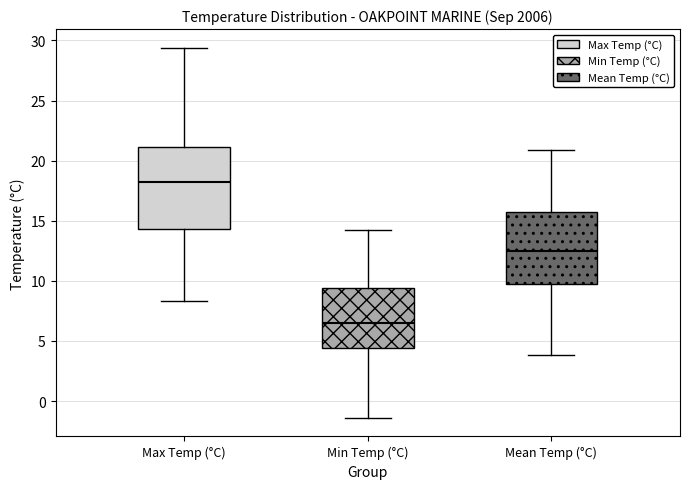

Which box has the highest median line?

Max Temp (°C)